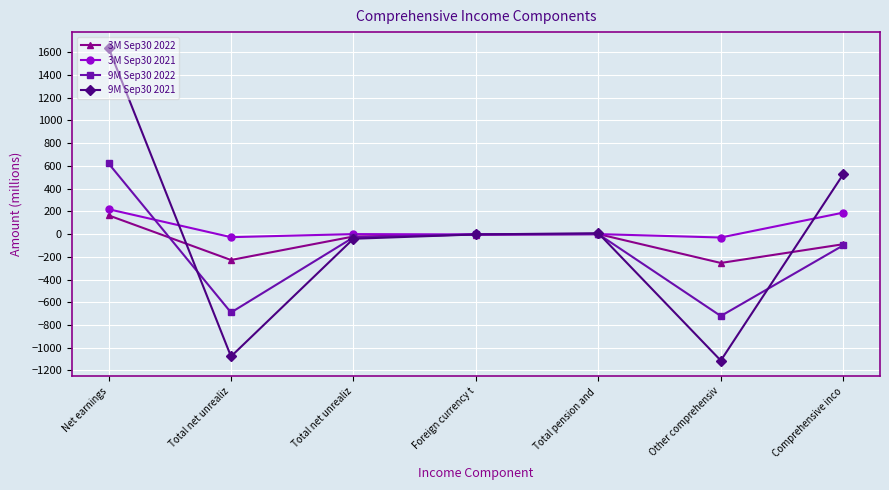

What is the value of the 9M Sep30 2021 point at the 4th from the left?

-3